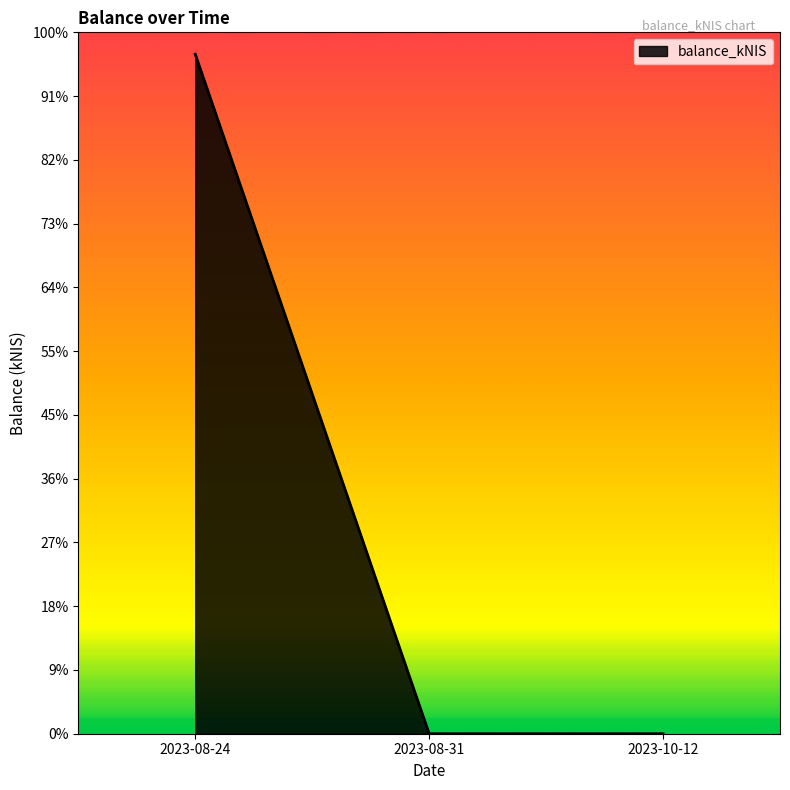

Is it true that the value at 2023-08-31 is 0.0?

True